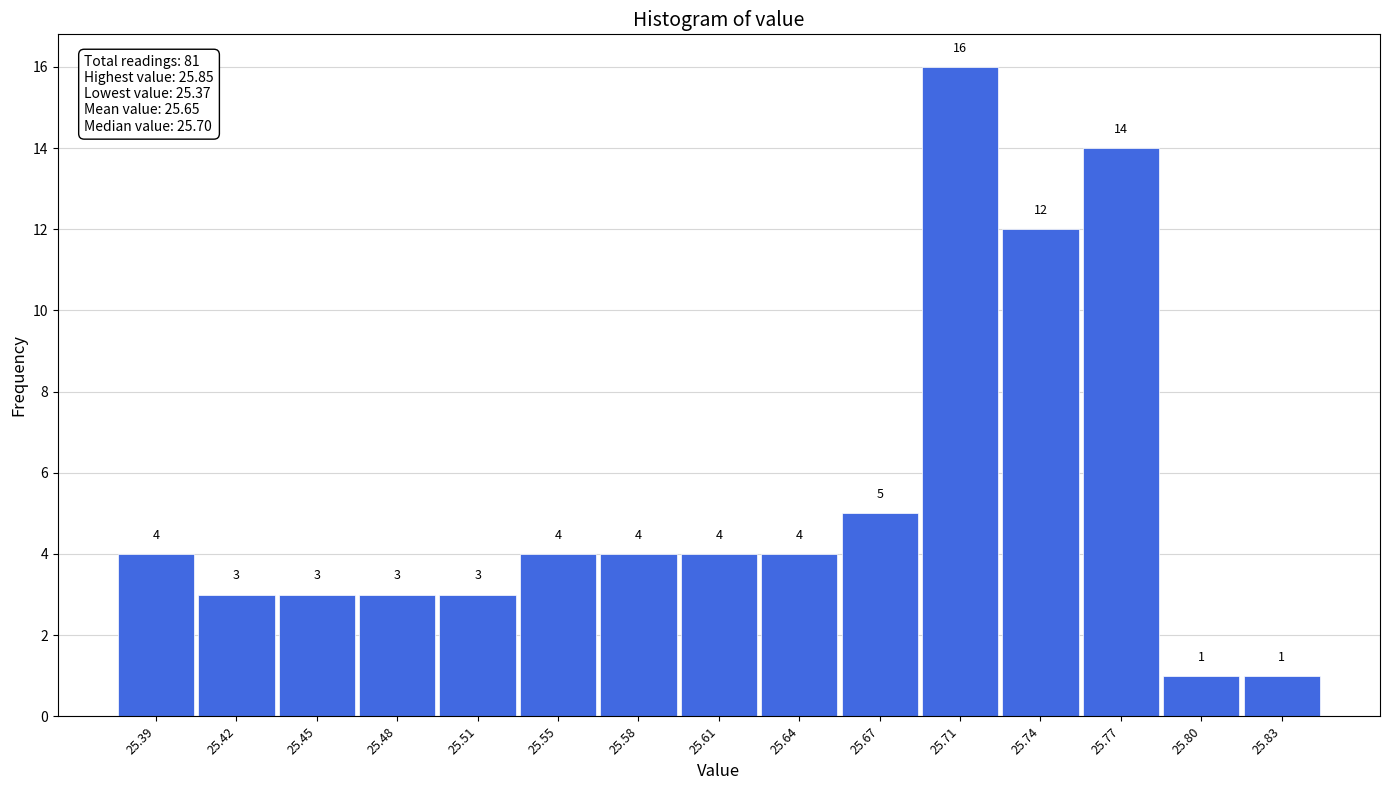

How tall is the bar that spans 25.818 to 25.850 on the x-axis? The bar edges are not printed on the chart, so give them approximately, as read against the axis.

1